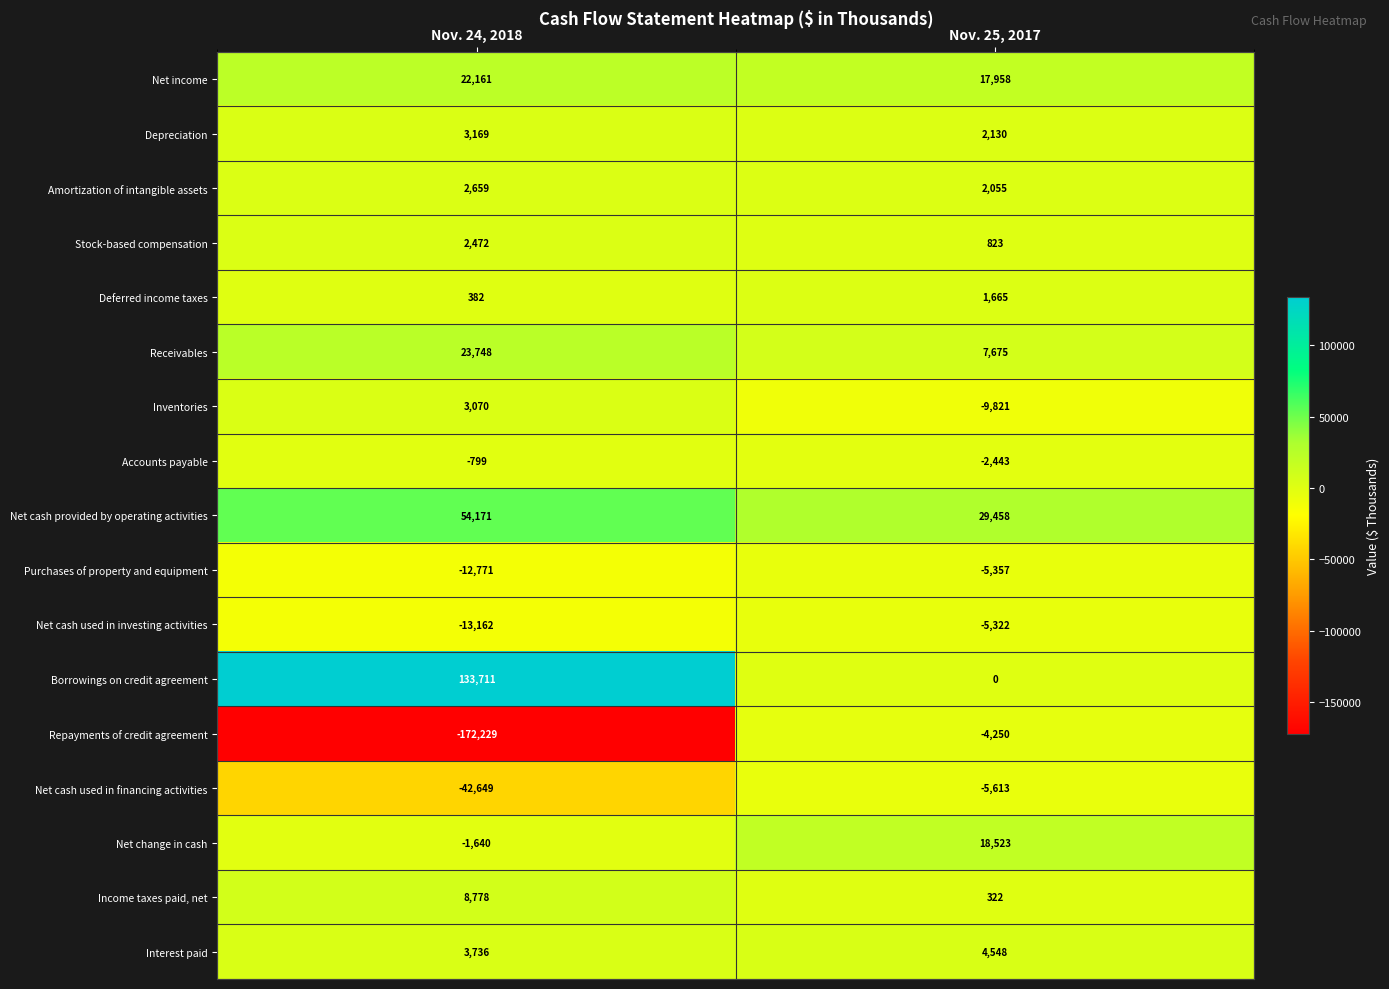

Is the value of Inventories at Nov. 24, 2018 greater than the value of Purchases of property and equipment at Nov. 25, 2017?

Yes